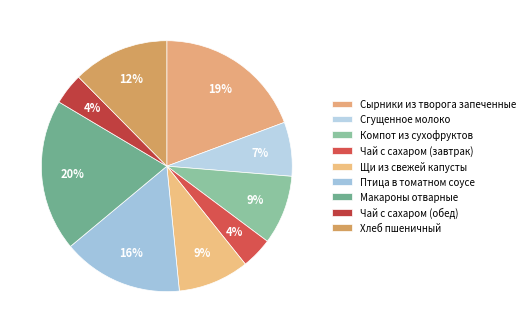

Does Щи из свежей капусты account for over 50% of the chart?

No